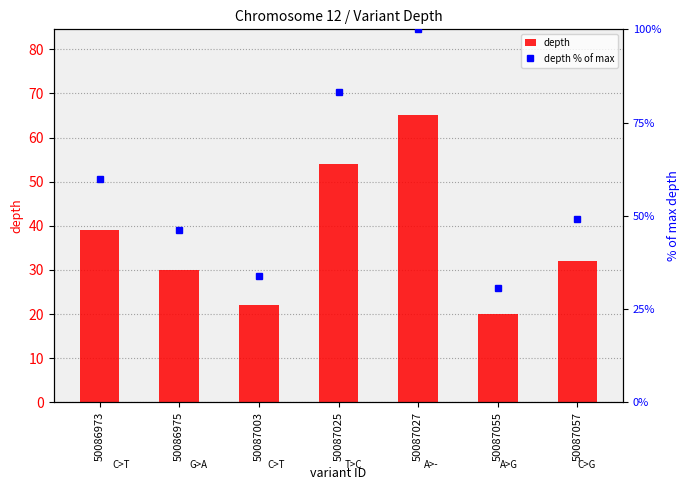

List the labels in order of depth value, smallest first.

50087055, 50087003, 50086975, 50087057, 50086973, 50087025, 50087027